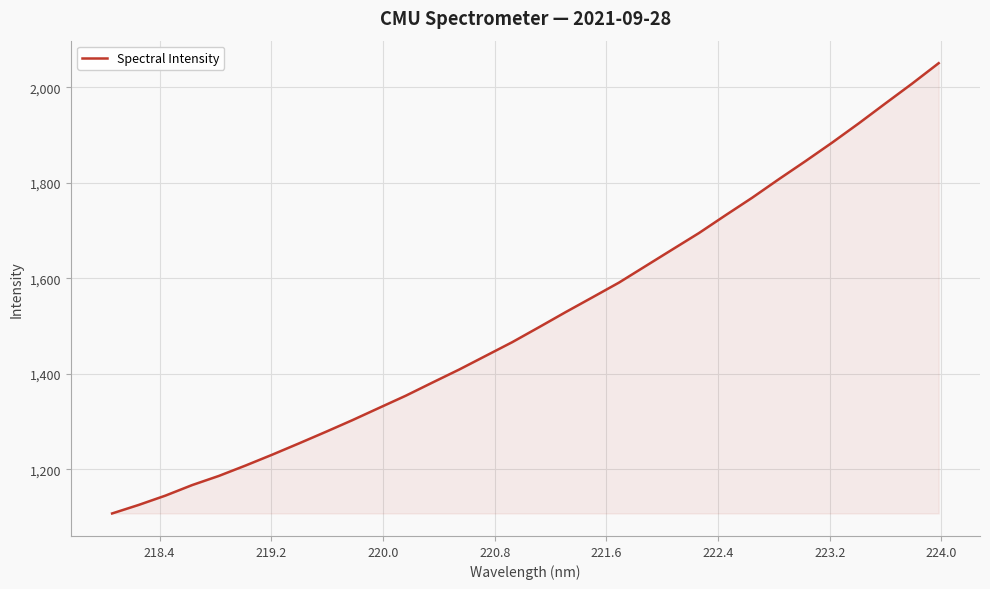

What is the maximum value shown in the chart?

2050.6